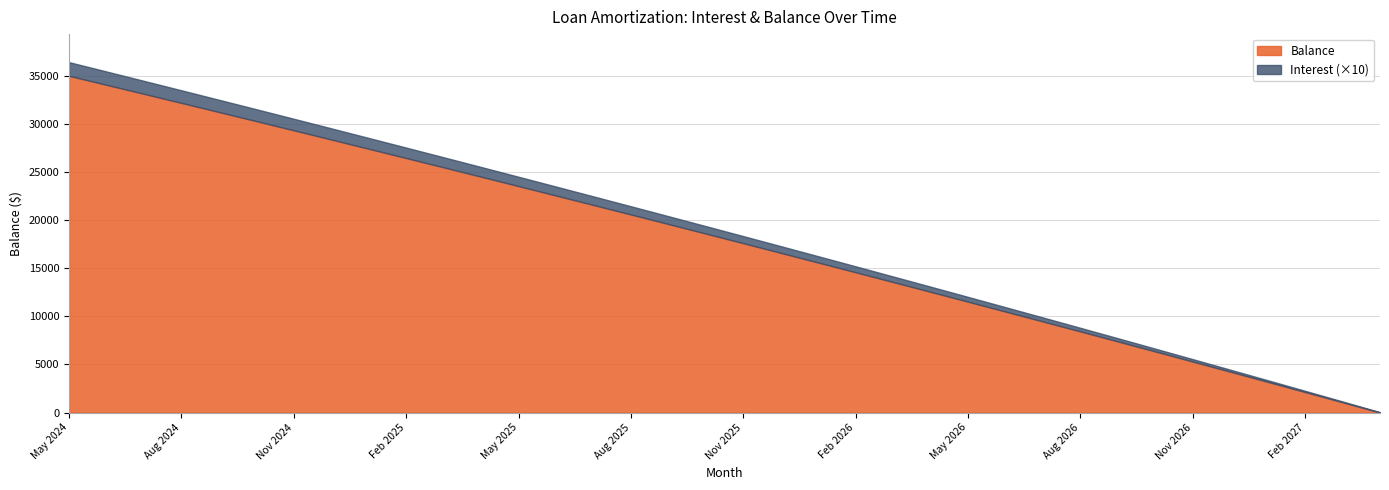

Which category has the lowest value across all series?

Apr 2027